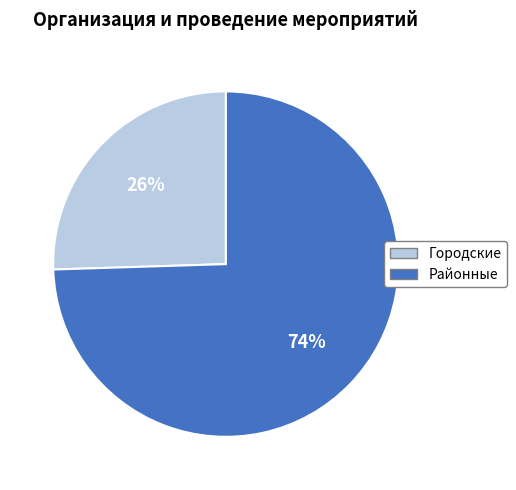

Combined, do Городские and Районные account for over 50%?

Yes